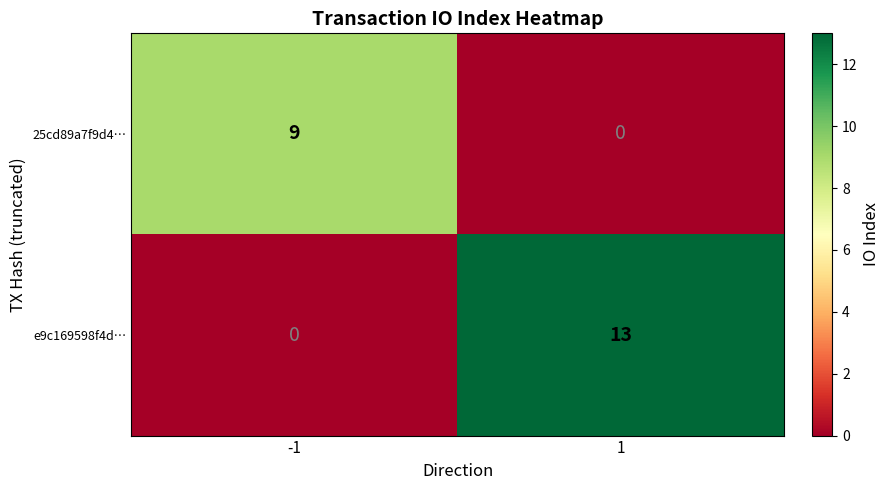

Rank the series by their average value, from highest to lowest.

e9c169598f4d…, 25cd89a7f9d4…